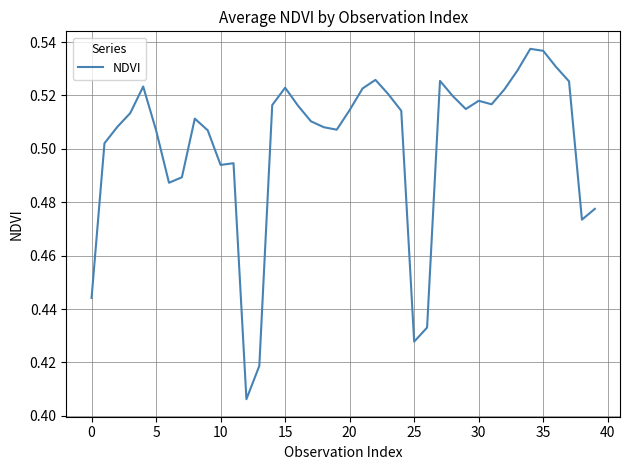

What is the difference between the second highest and second lowest values?

0.1